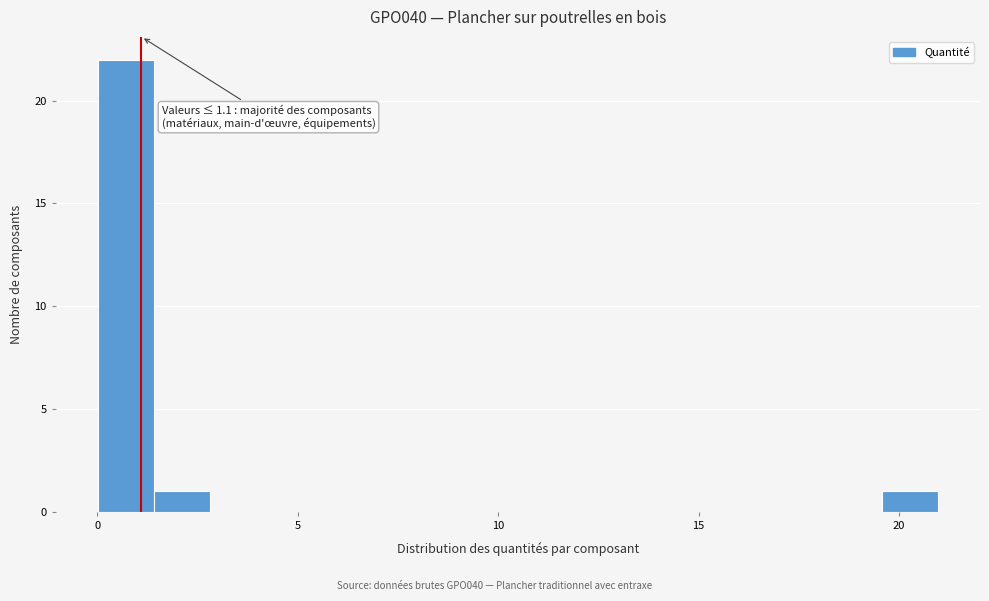

Around what value on the x-axis is the tallest bar? Give the approximate position of its centre, as read against the axis.

0.5